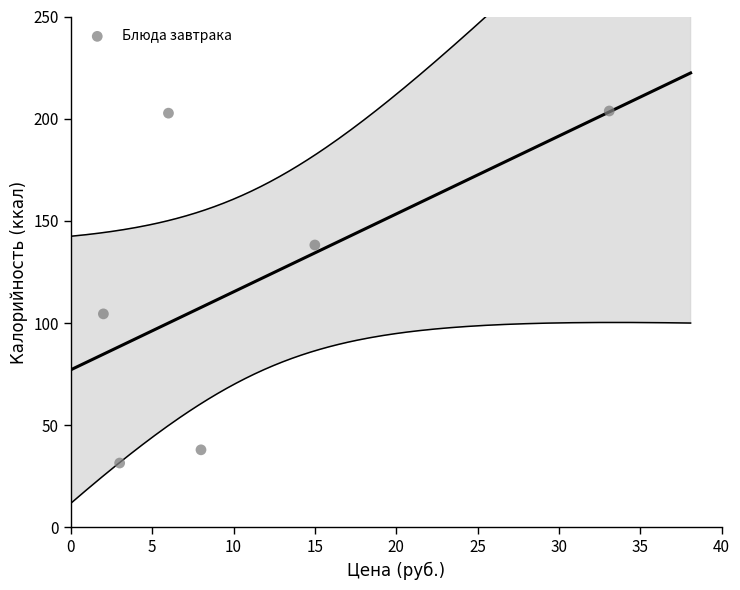

What is the range of Y values (max minus min)?

172.3